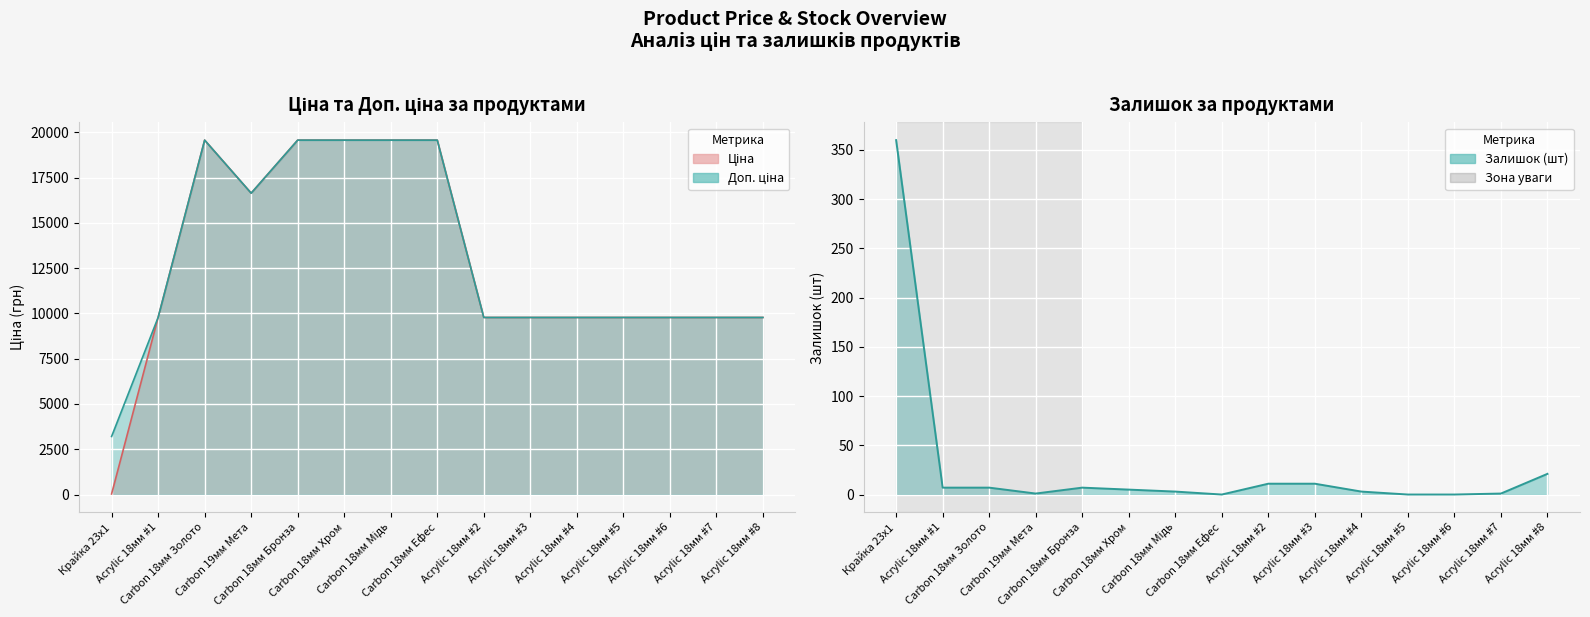

What is the value of the Доп. ціна point at the 5th from the left?

19564.9